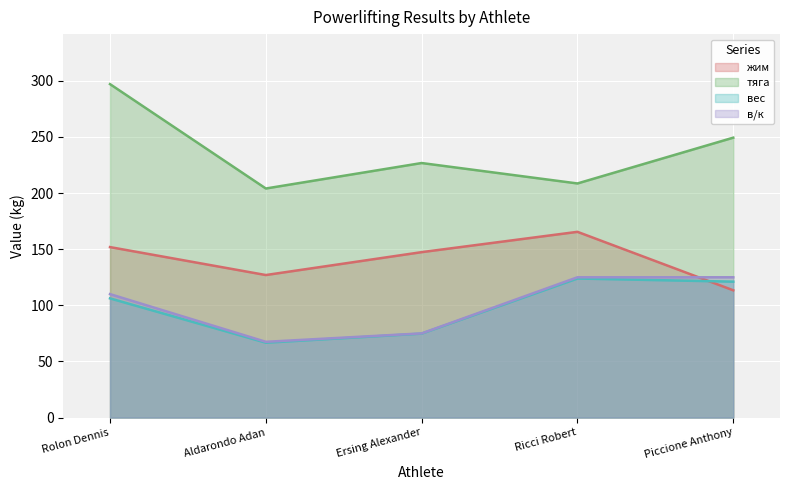

What position from the left is Aldarondo Adan?

2